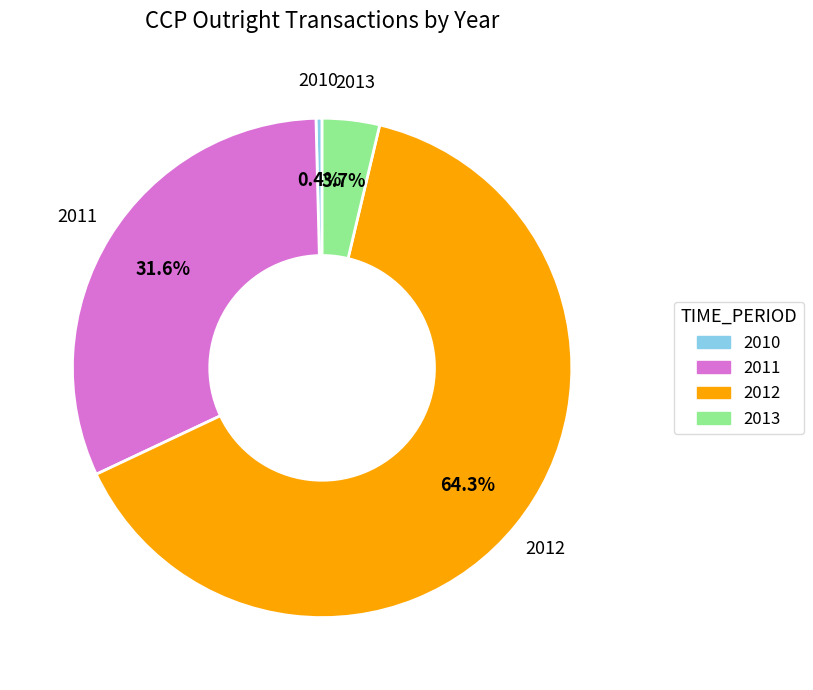

How many segments does this pie chart have?

4